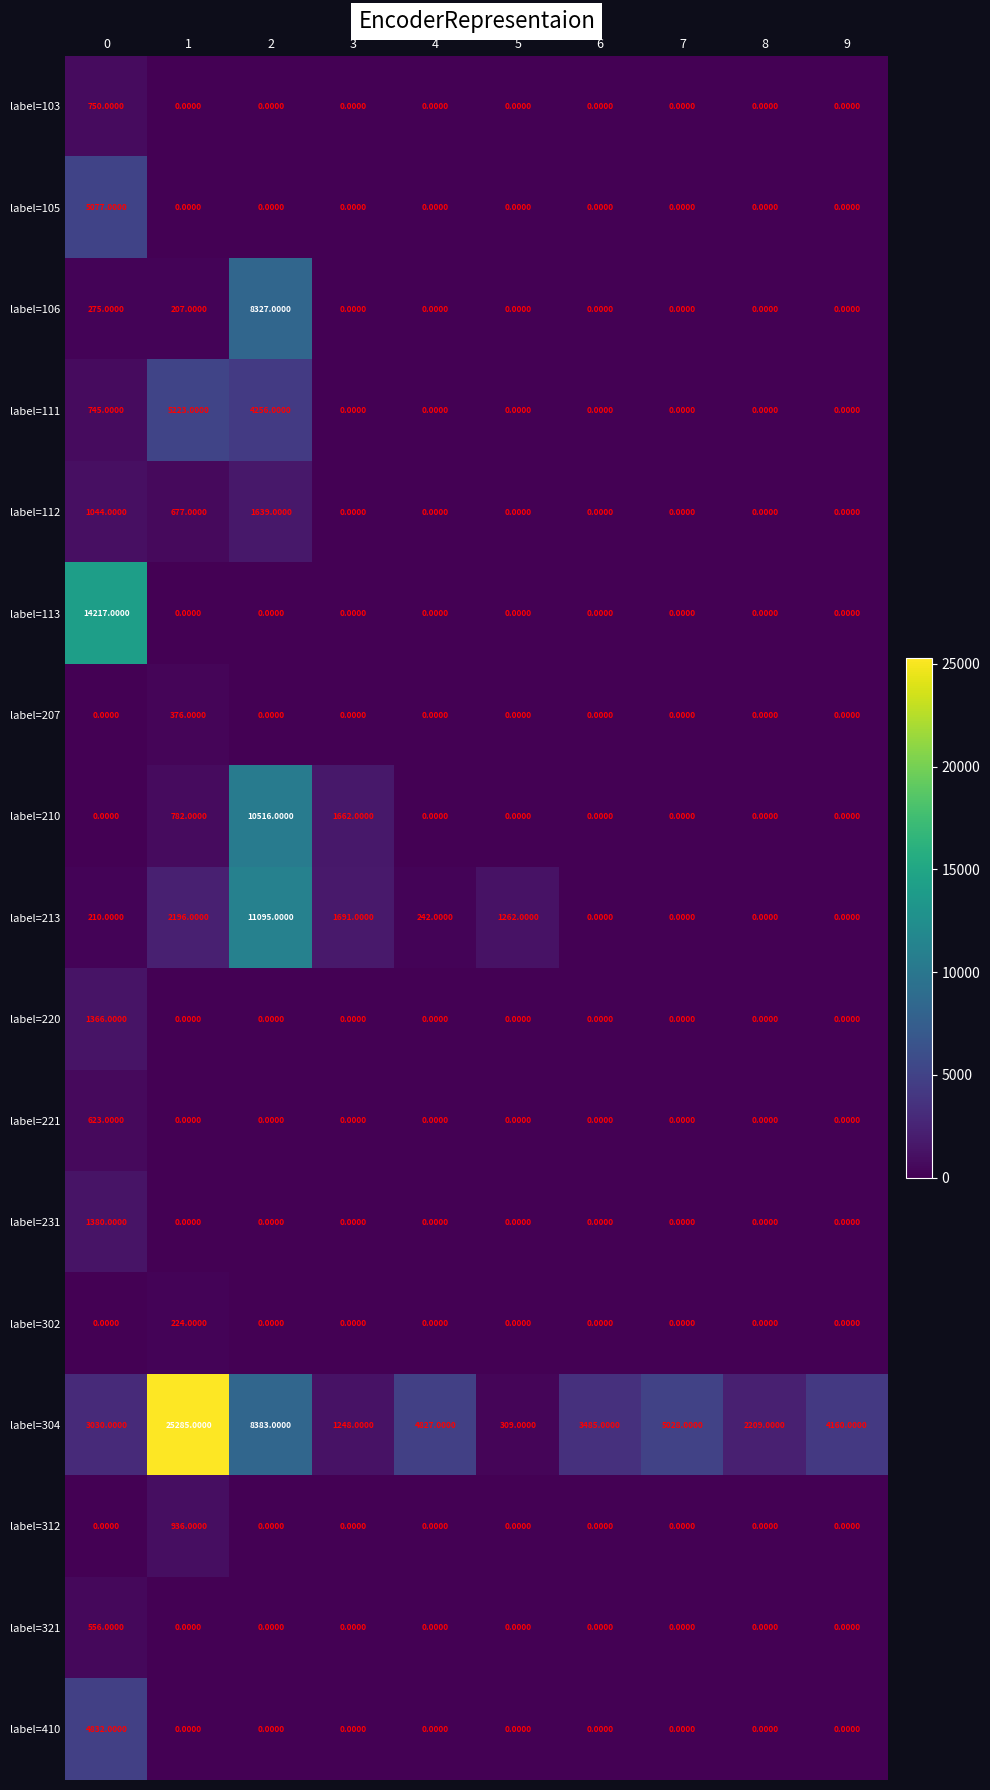

What is the average value of the label=112 series?

336